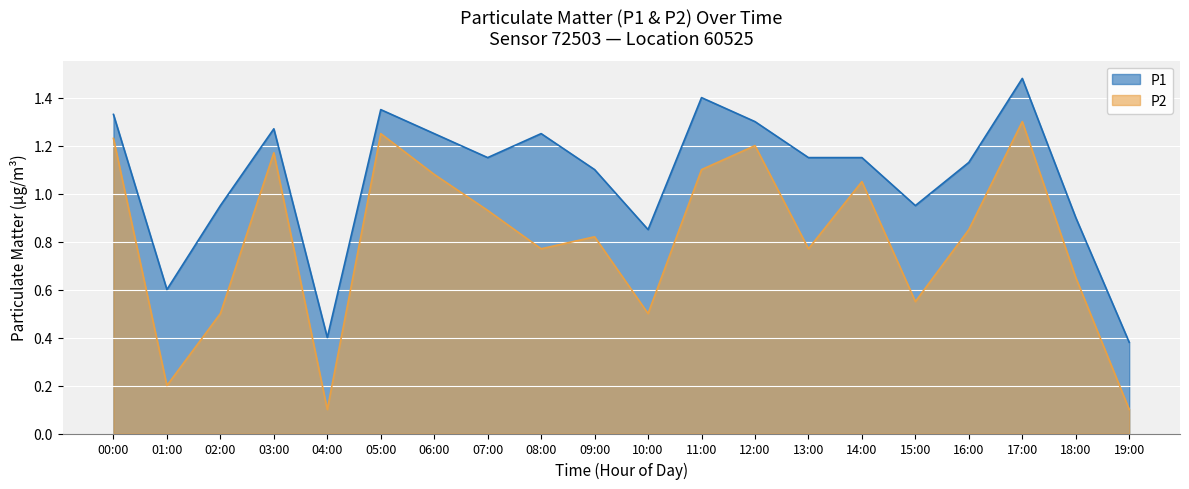

At how many categories does at least one series exceed 0?

20